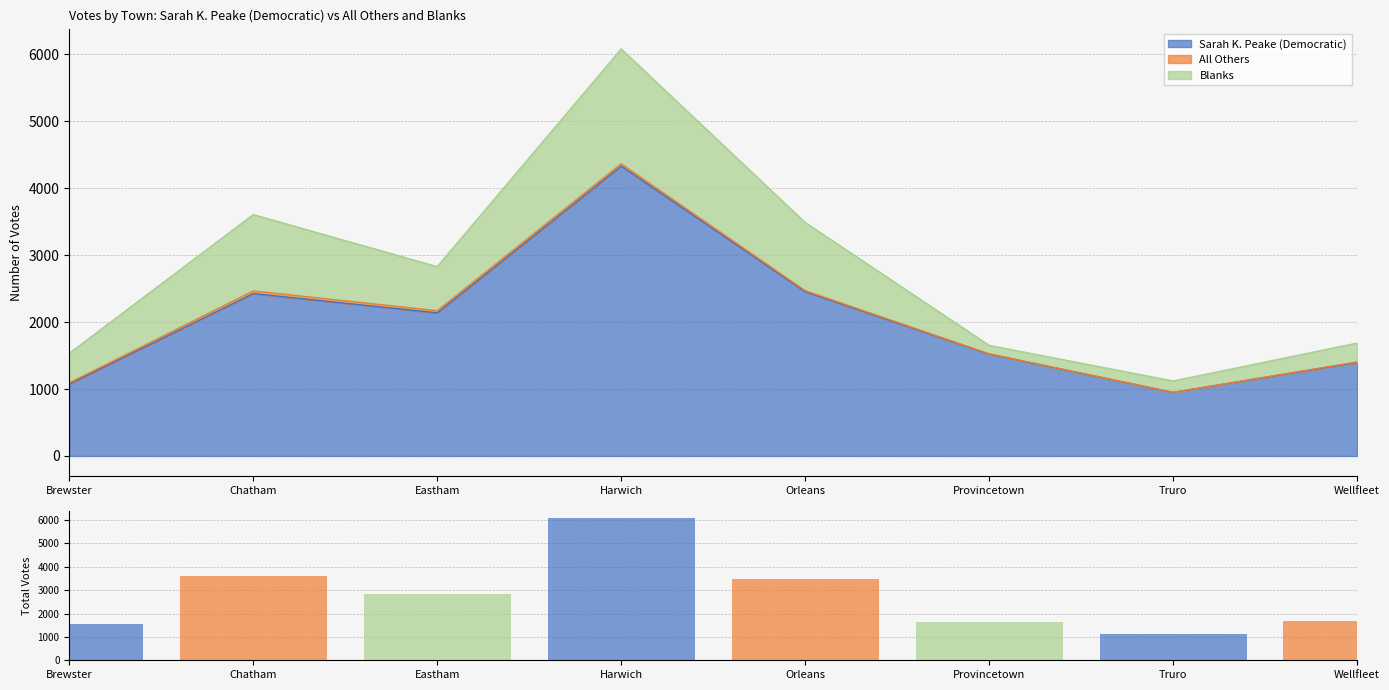

Which has a higher value, Orleans or Harwich?

Harwich